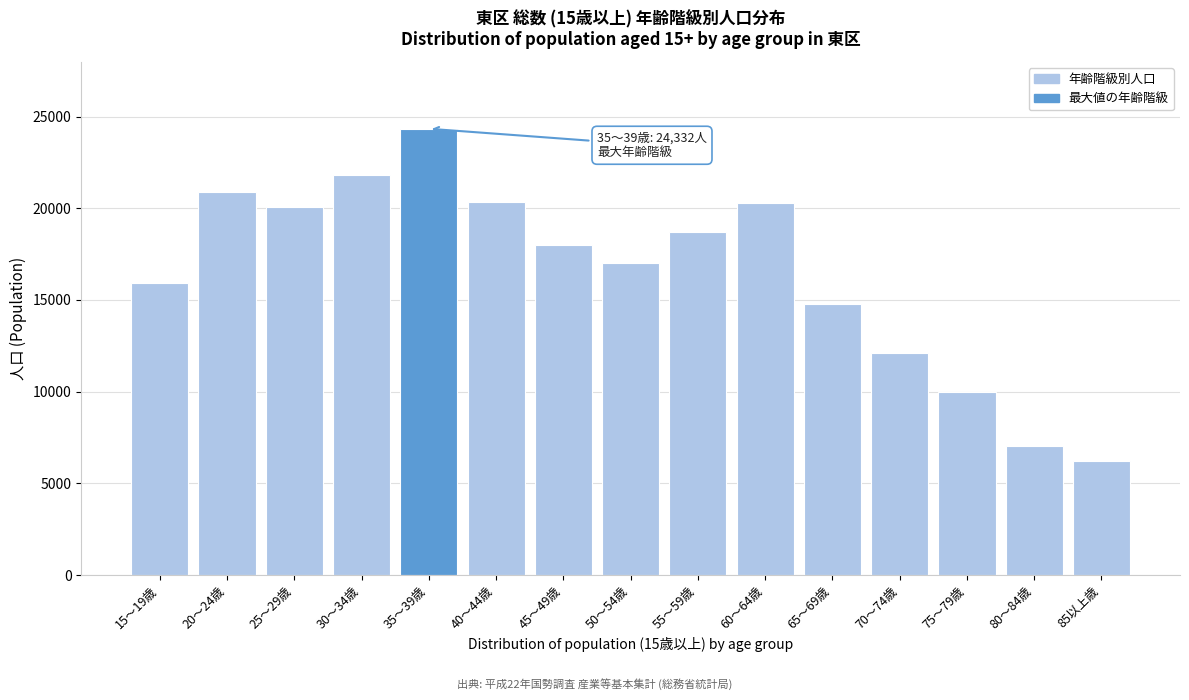

What is the difference between the second highest and minimum values?

15613